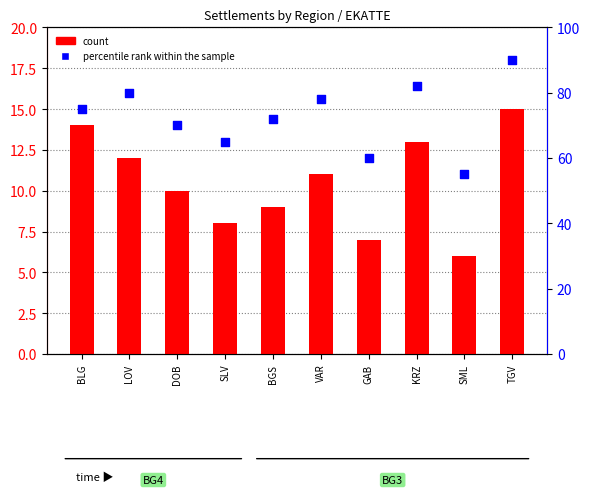

Which series has the widest spread of Y values?

percentile rank within the sample